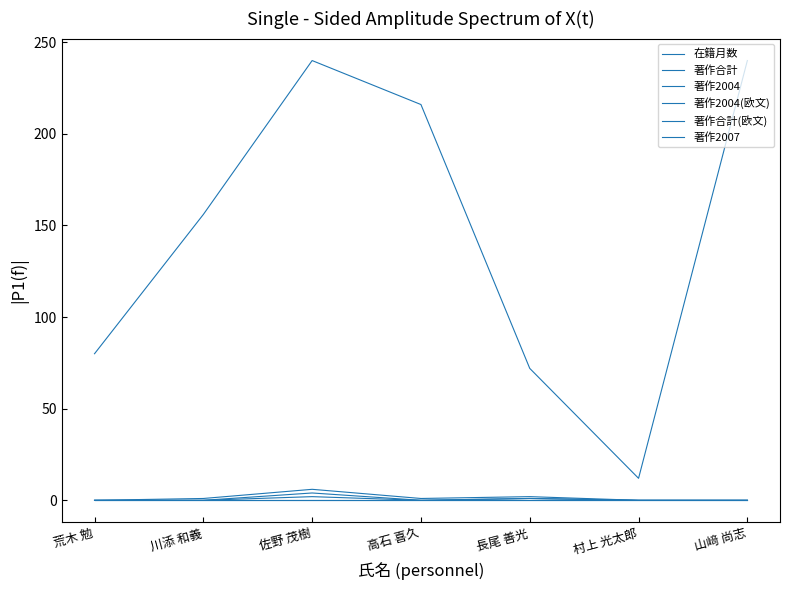

Is it true that 著作合計(欧文) equals 0 at 川添 和義?

True